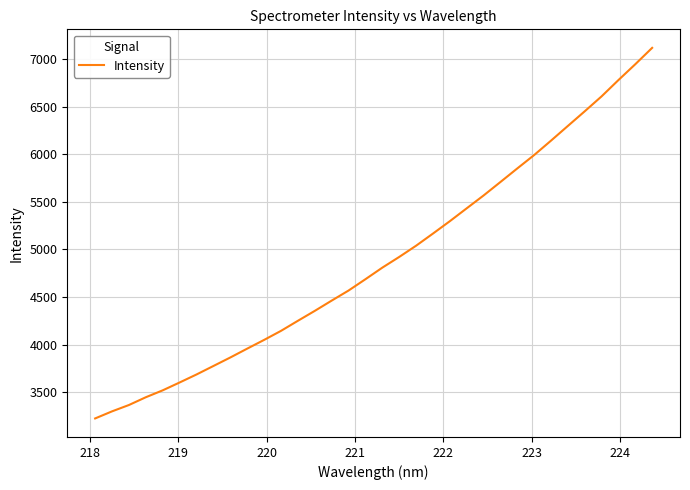

What is the maximum value shown in the chart?

7117.7